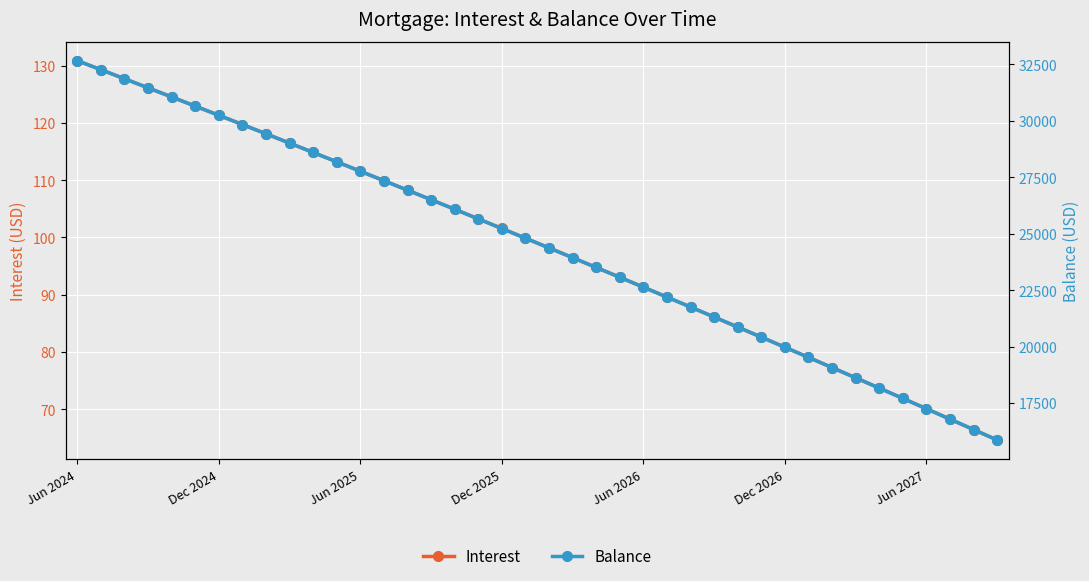

The value of Interest at 15 is 106.6. True or false?

True